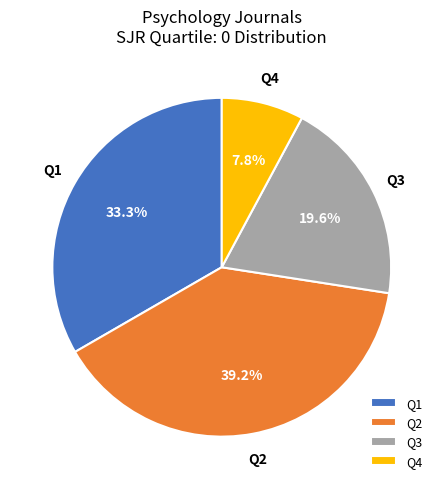

Rank the categories by value from highest to lowest.

Q2, Q1, Q3, Q4